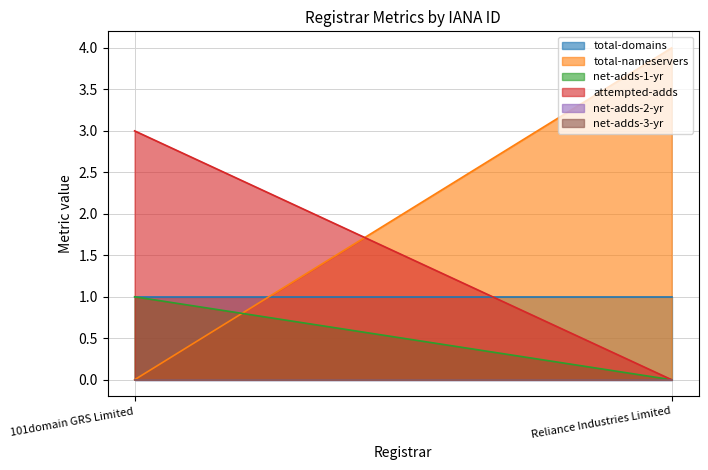

At which label is total-nameservers closest to 2?

101domain GRS Limited